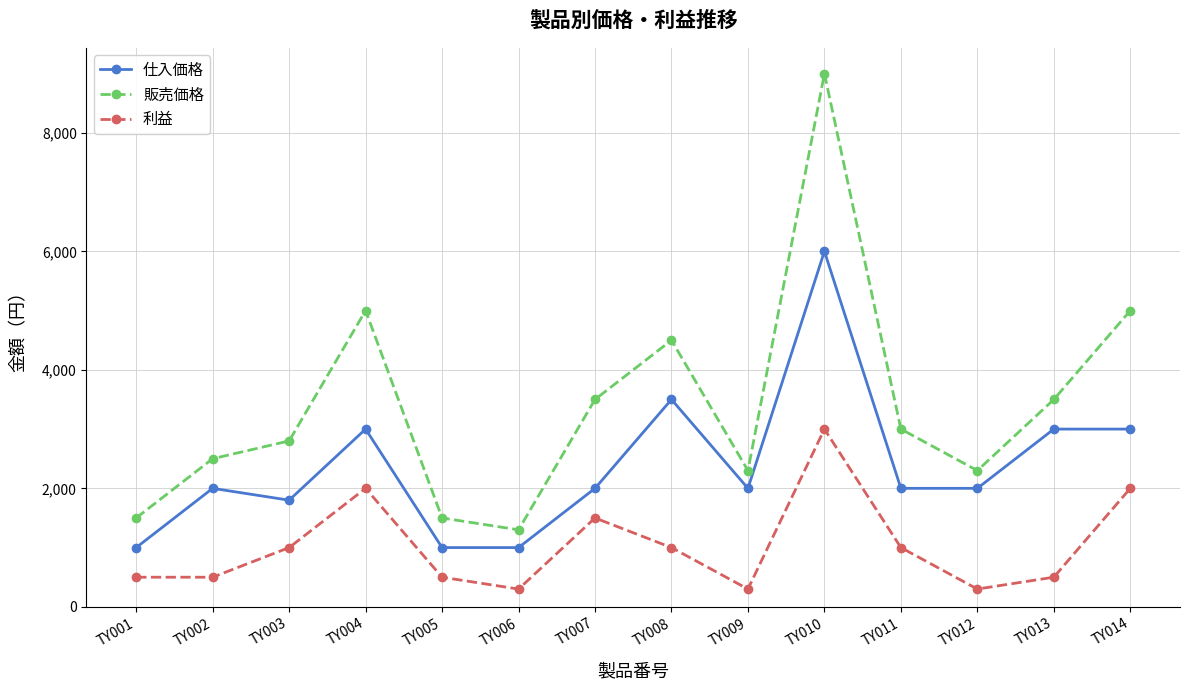

Between TY002 and TY010, which series saw the biggest shift?

販売価格